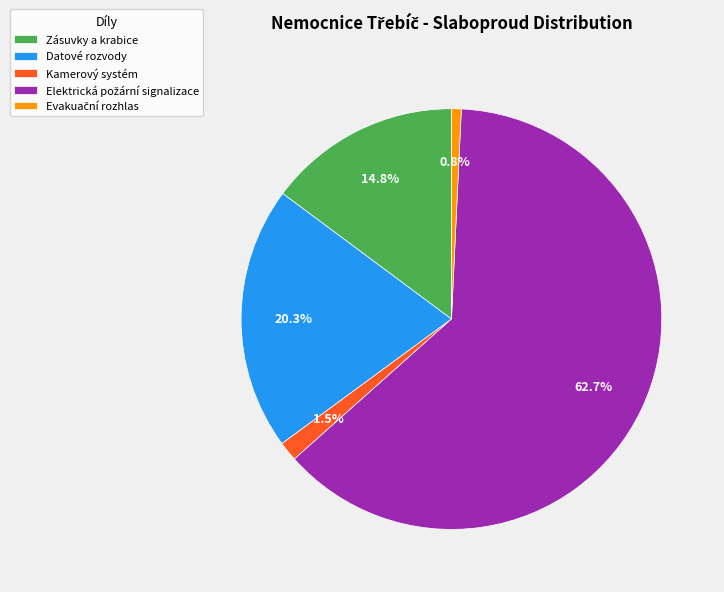

Is there any slice that represents more than half of the pie?

Yes